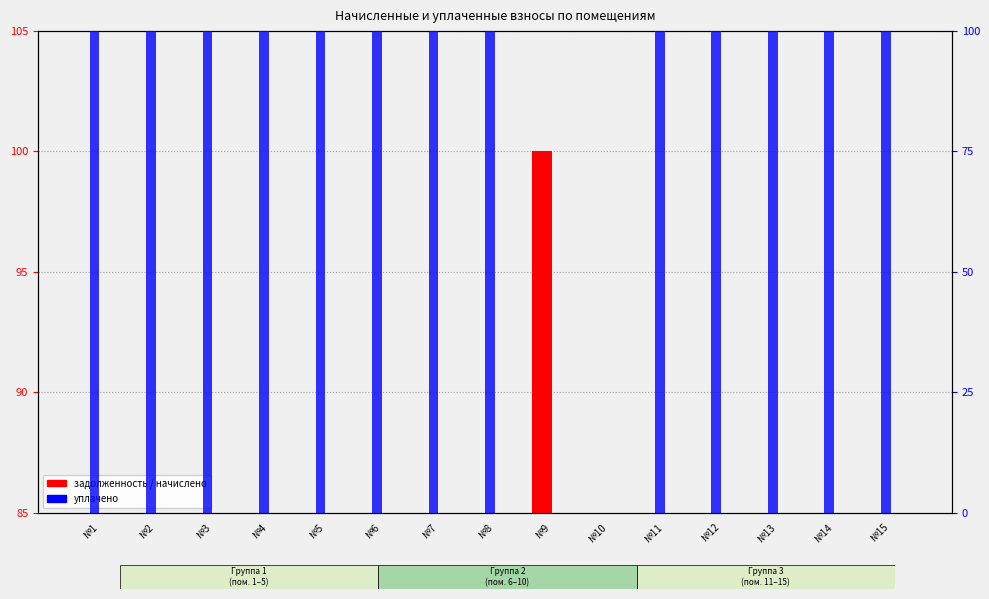

What is the difference between the highest and lowest values at №9?

100.0